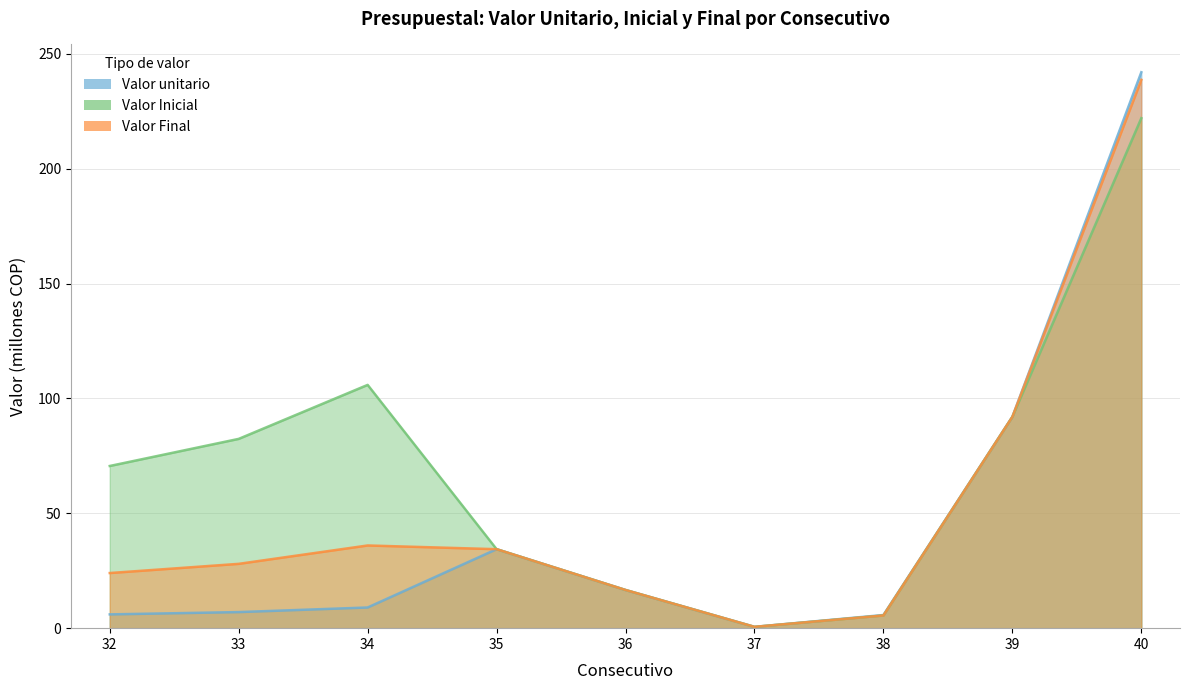

The value of Valor_Inicial at 36 is 16.6. True or false?

True